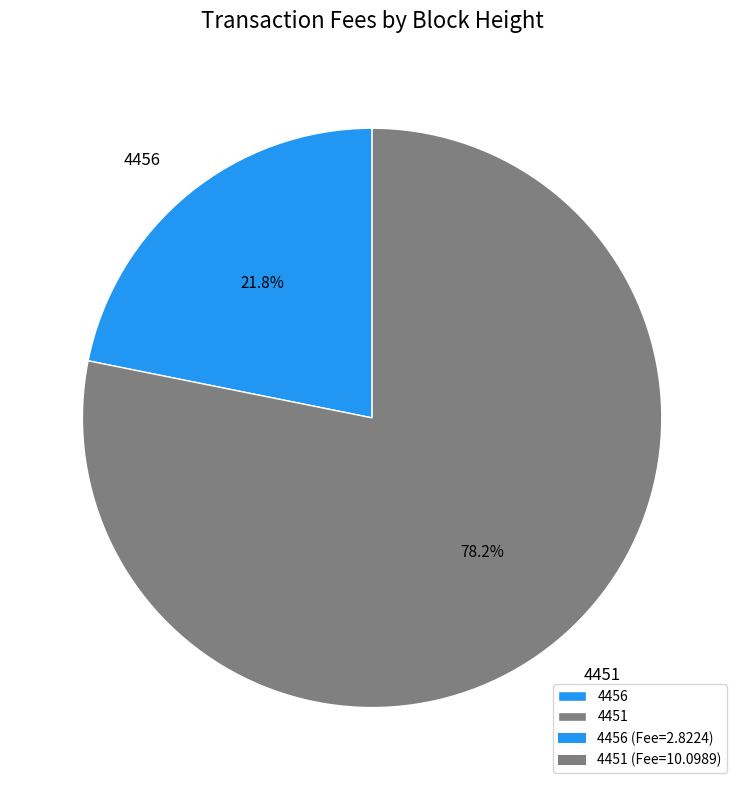

Count the number of slices in the pie.

2